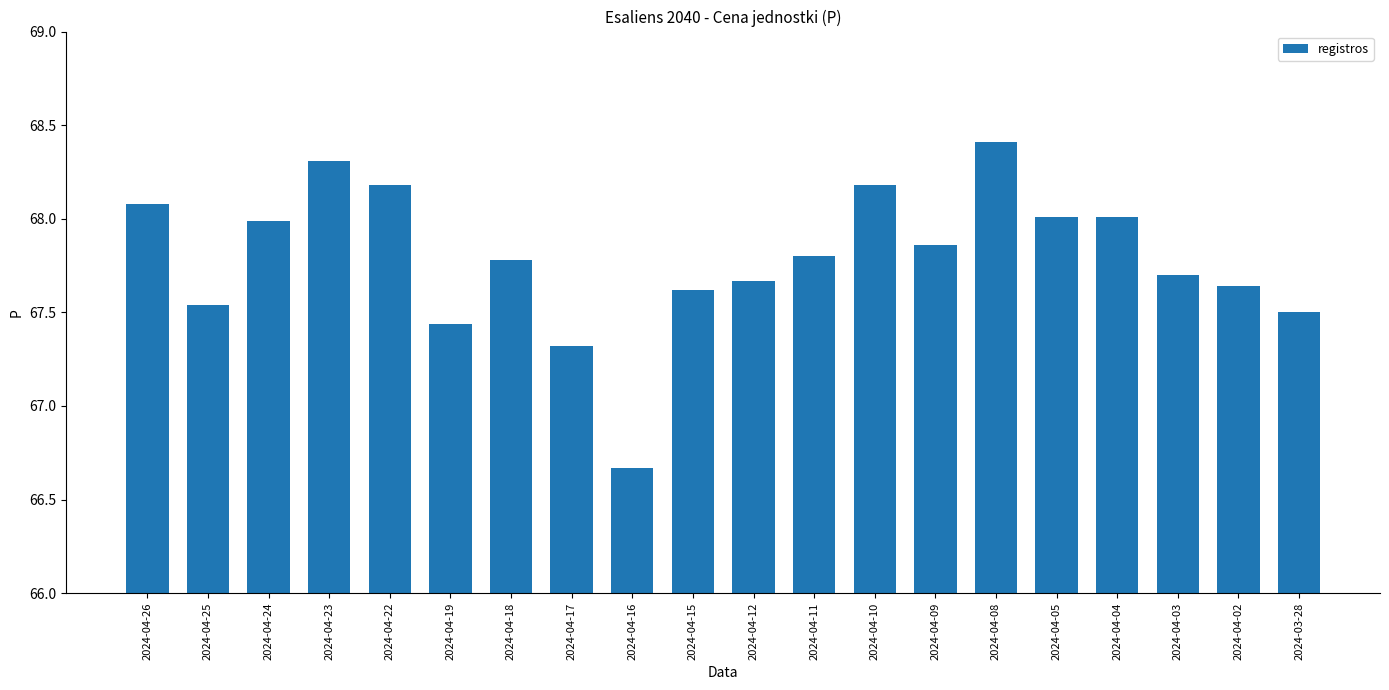

What is the ratio of the value at 2024-04-25 to the value at 2024-04-17?

1.0